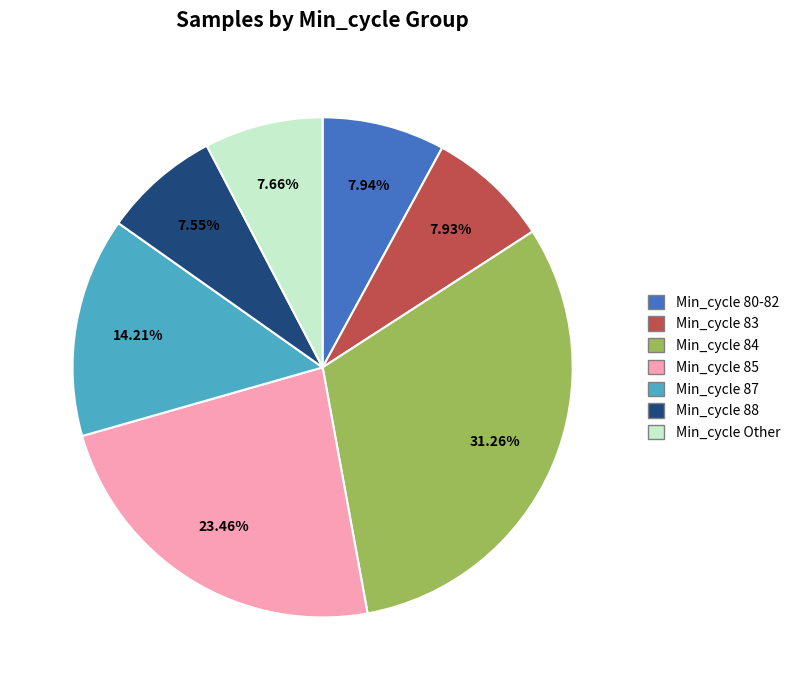

Is there any slice that represents more than half of the pie?

No